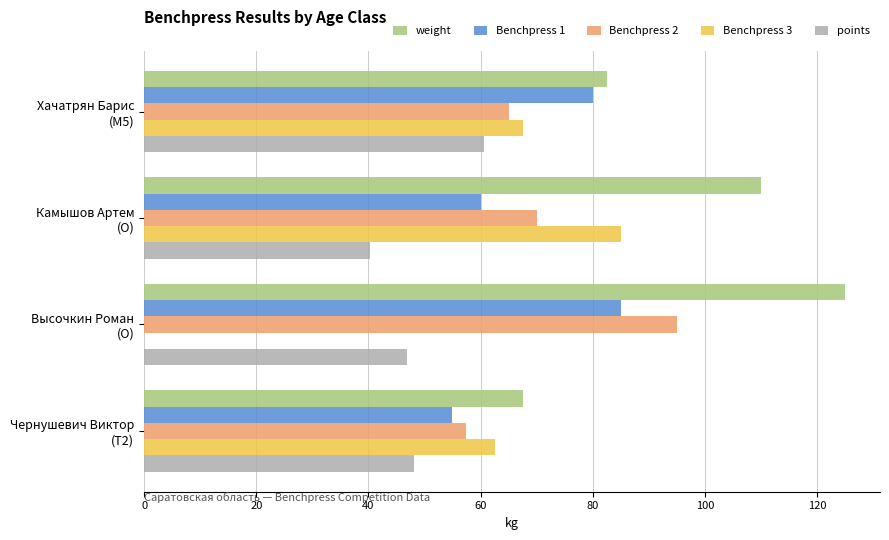

Which series has the largest total across all categories?

weight